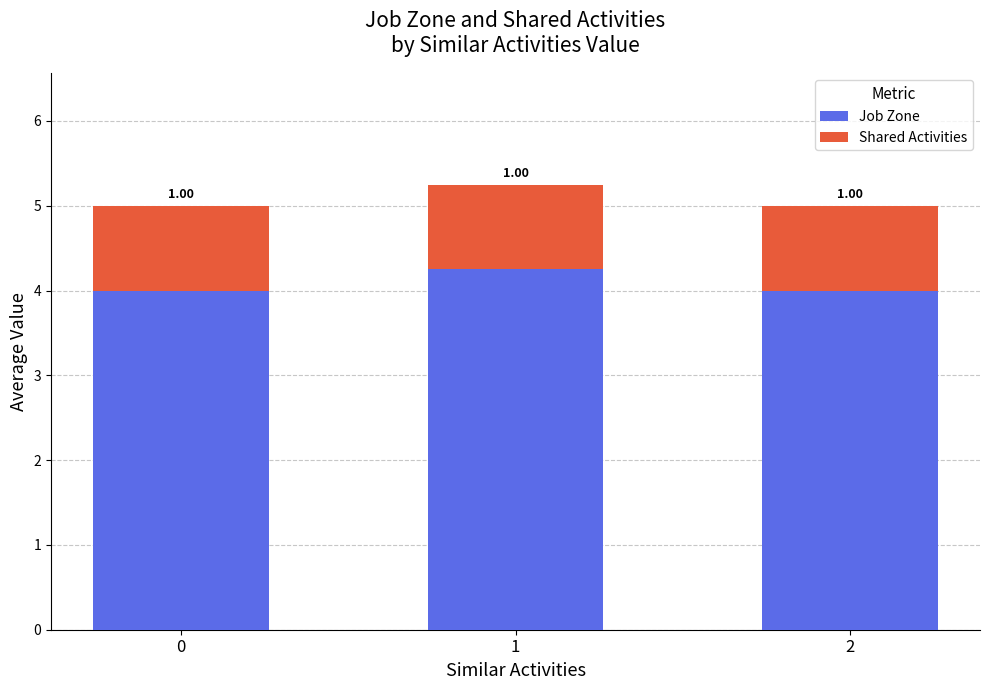

What is the average value of the Job Zone series?

4.1